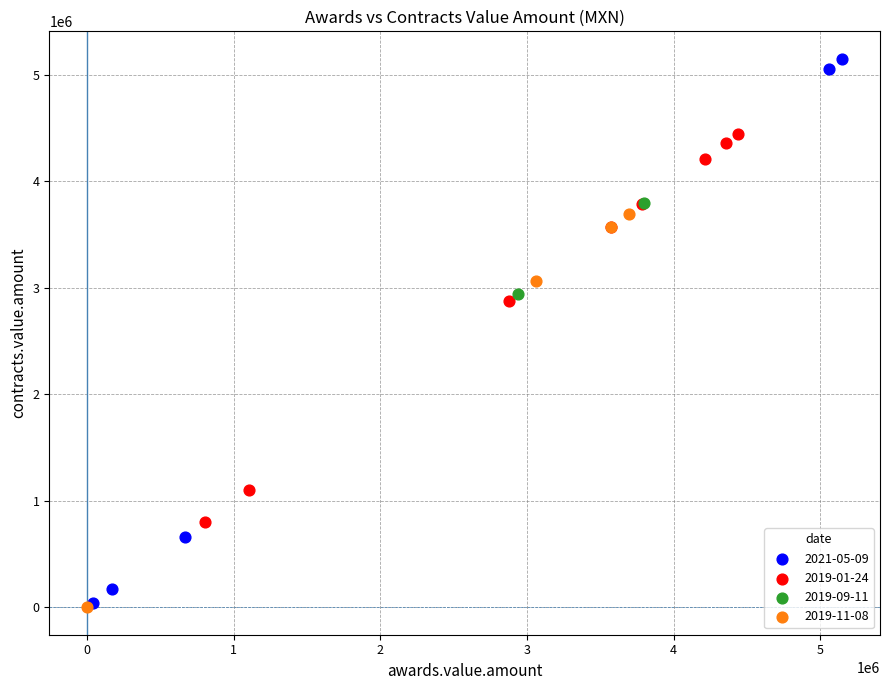

What are all the series names shown in the legend?

2021-05-09, 2019-01-24, 2019-09-11, 2019-11-08